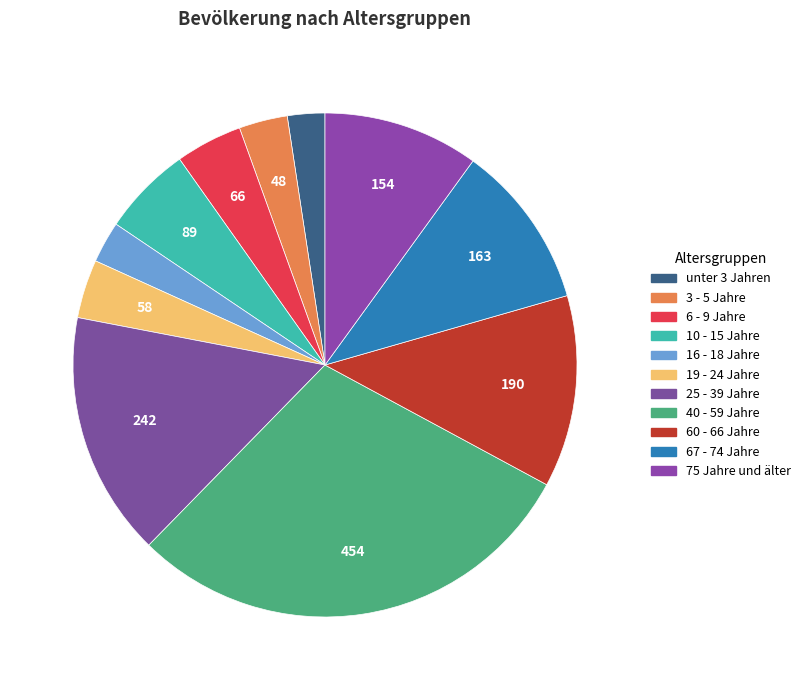

How many slices are in this pie chart?

11